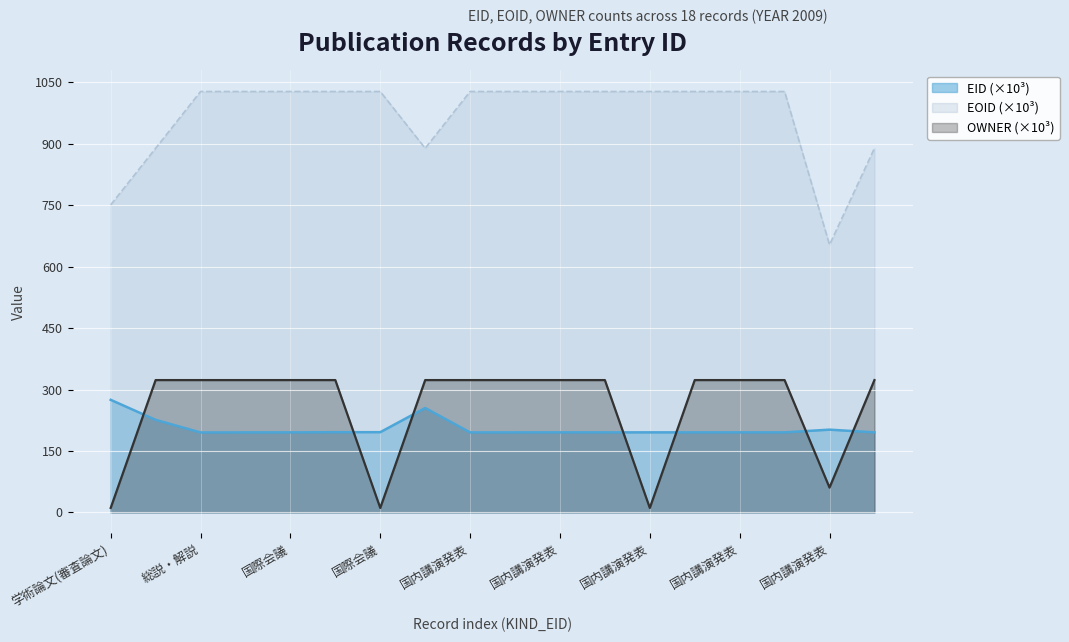

How many values in the EOID series exceed 1027?

13